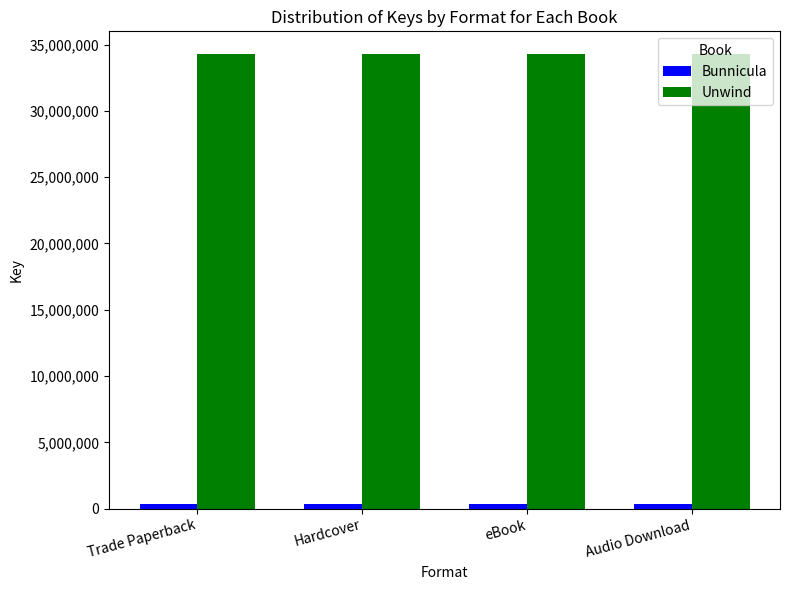

At how many categories does at least one series exceed 2205510?

4